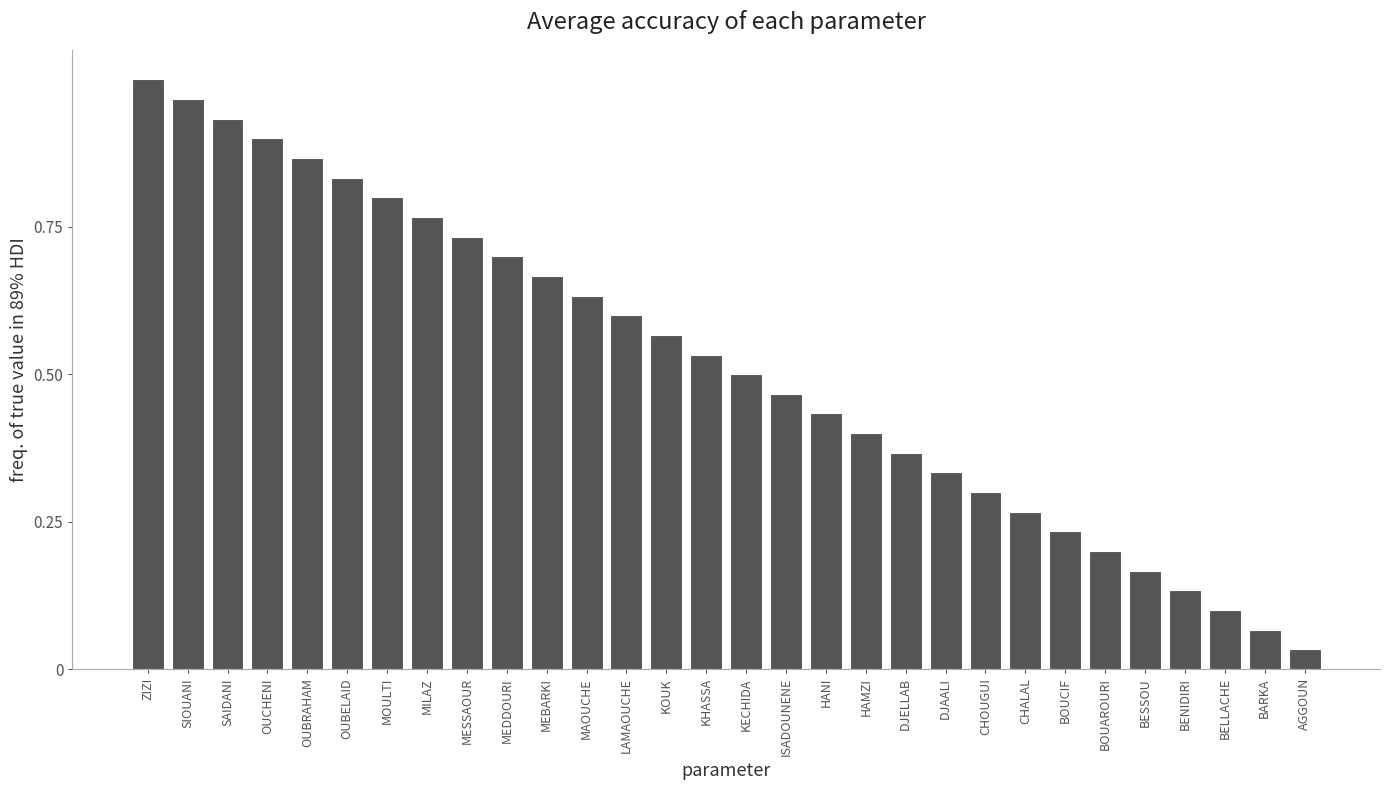

The value at HAMZI is 0.1. True or false?

False